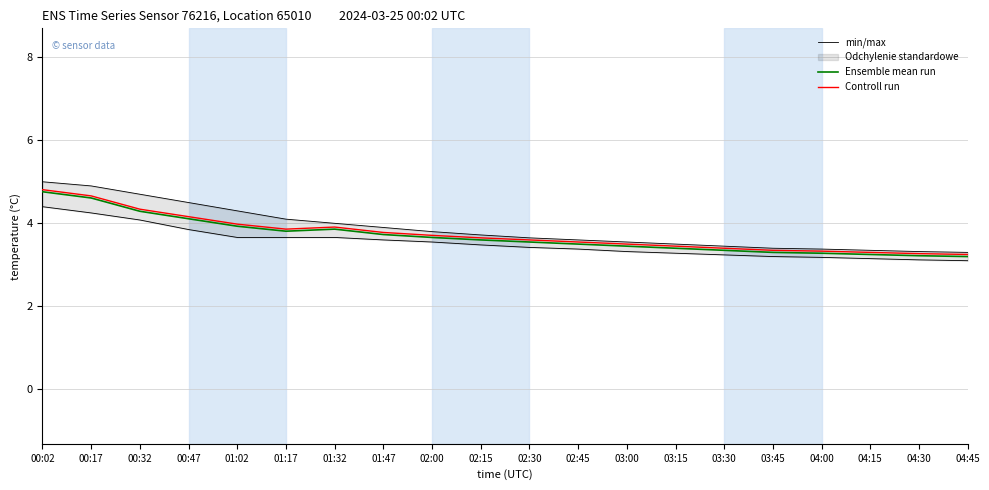

What position from the left is 00:47?

4